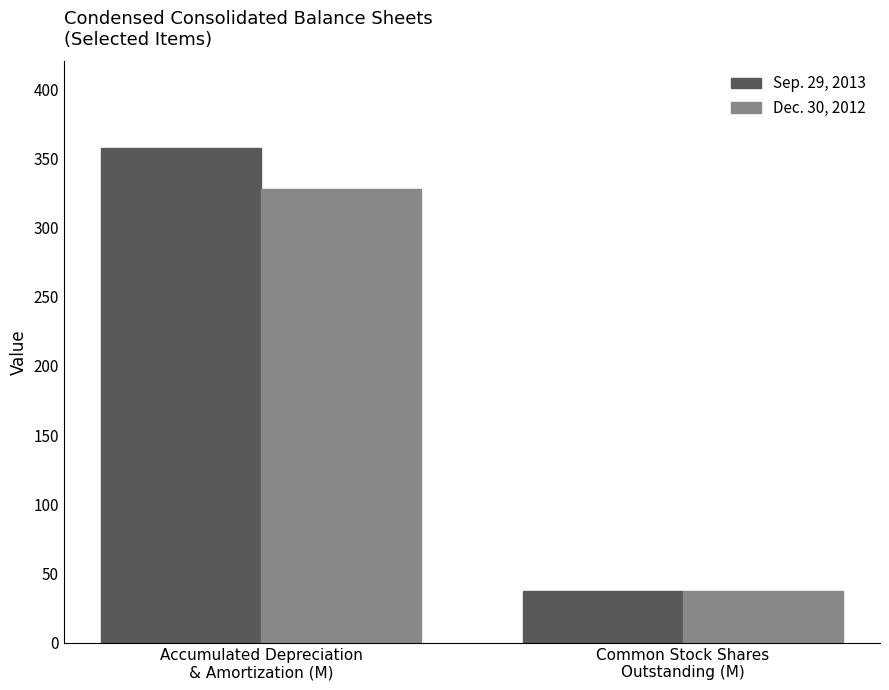

How many data points in Dec. 30, 2012 are above 327?

1